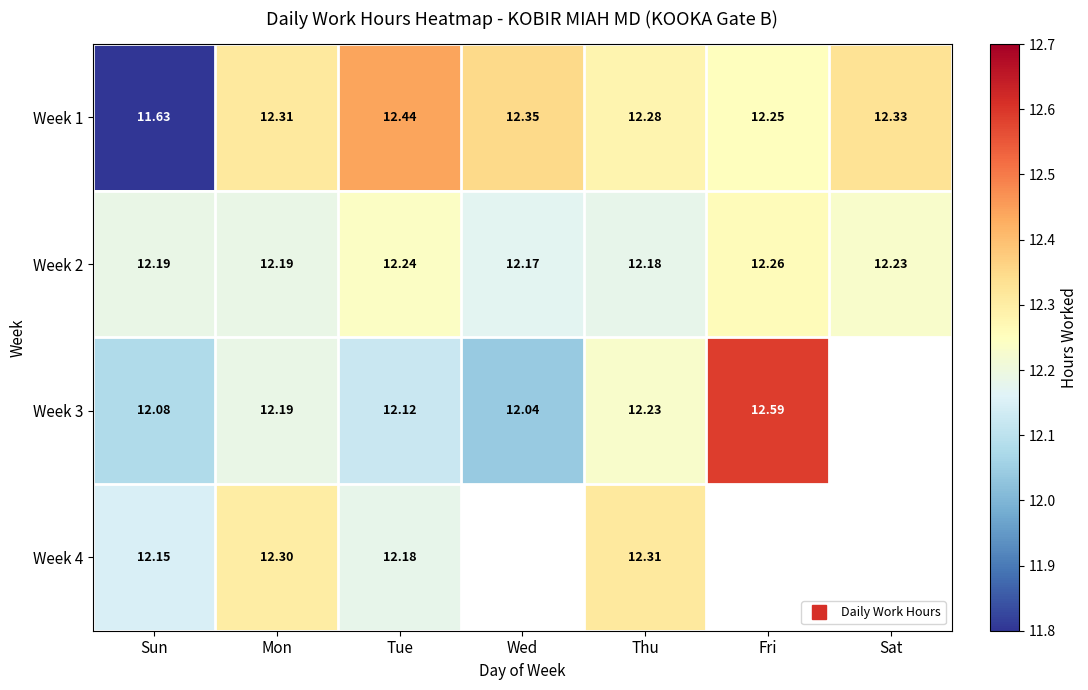

What is the minimum value for Week 2?

12.2